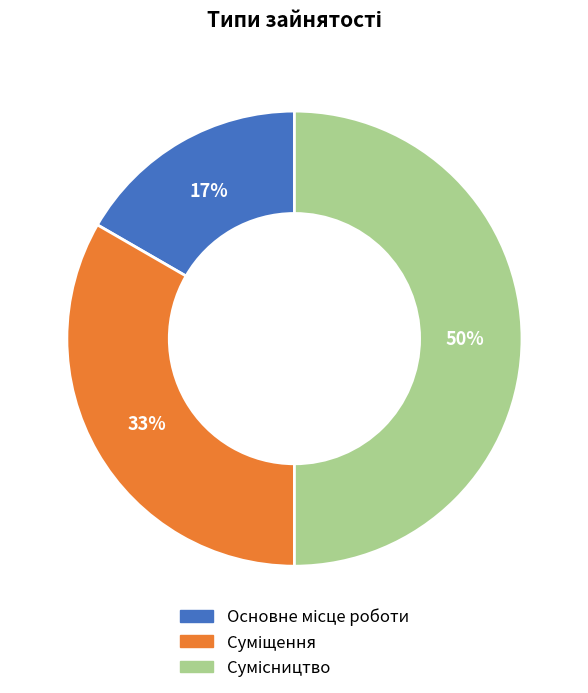

To the nearest percent, what is the difference between the largest and smallest slice percentages?

33%